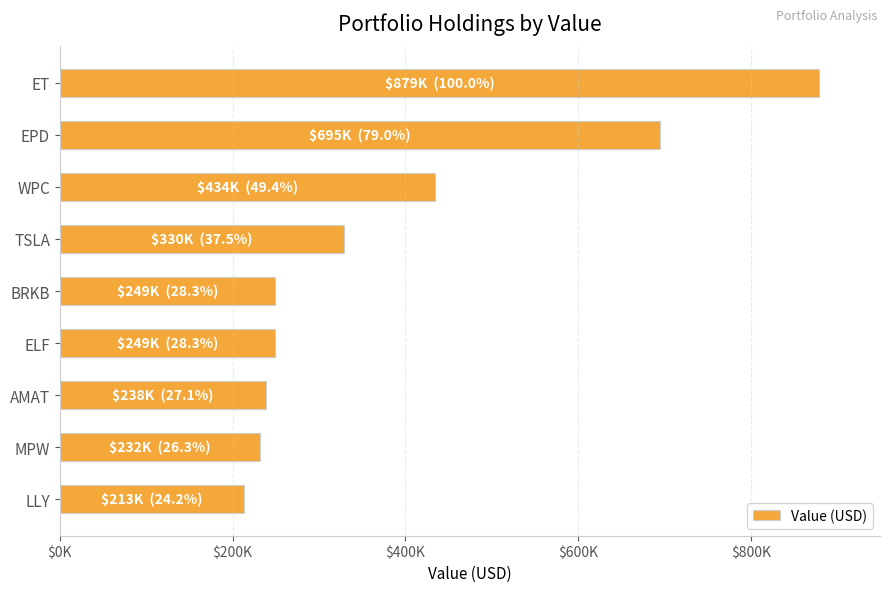

Are the bars horizontal?

Yes